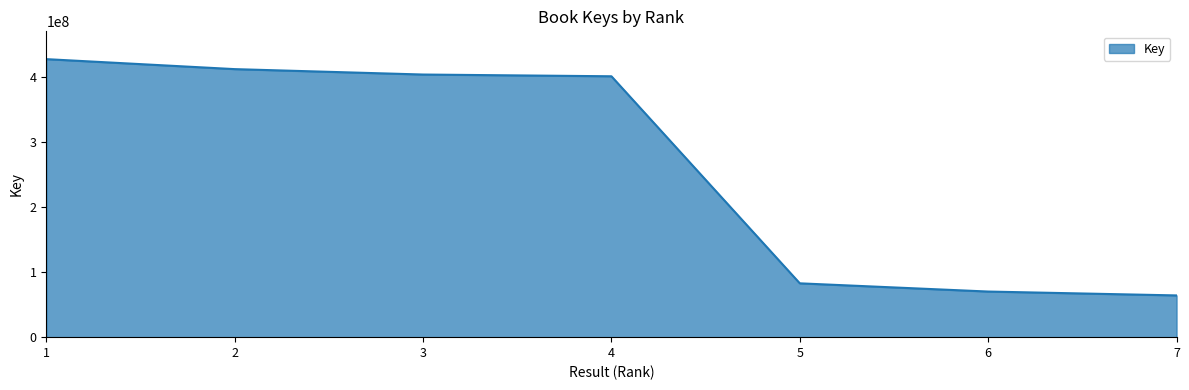

The chart shows a value of 46049127 at 5. True or false?

False